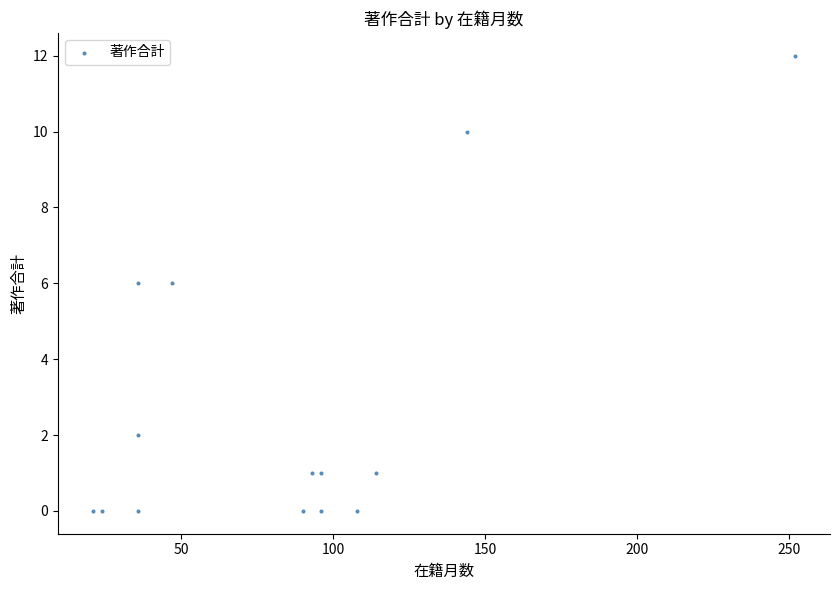

What is the range of X values (max minus min)?

231